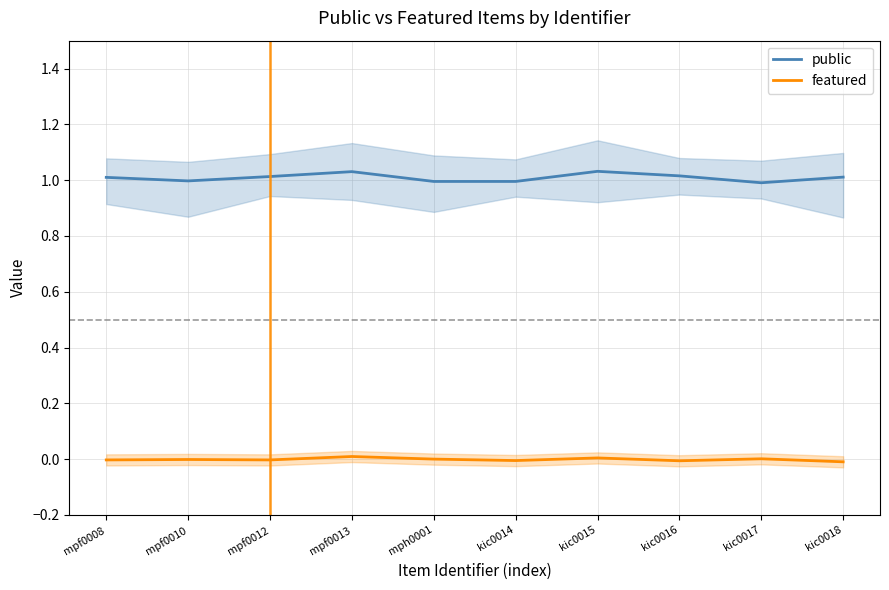

Which series has the largest range (max minus min)?

public